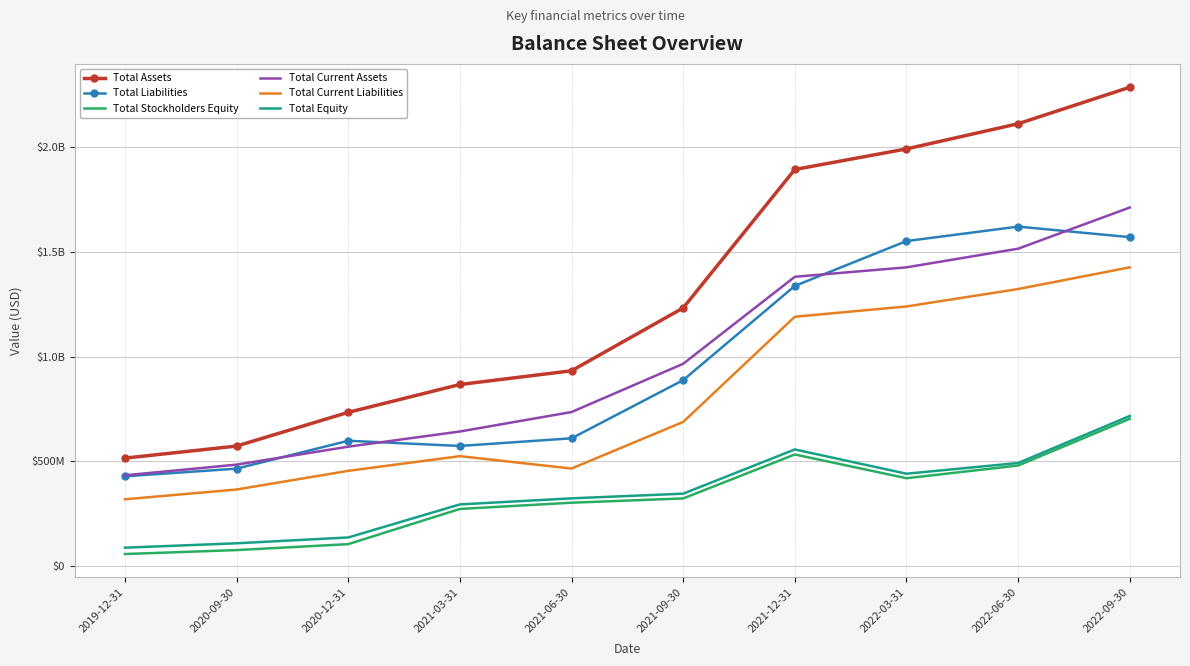

What are all the series names shown in the legend?

Total Assets, Total Liabilities, Total Stockholders Equity, Total Current Assets, Total Current Liabilities, Total Equity